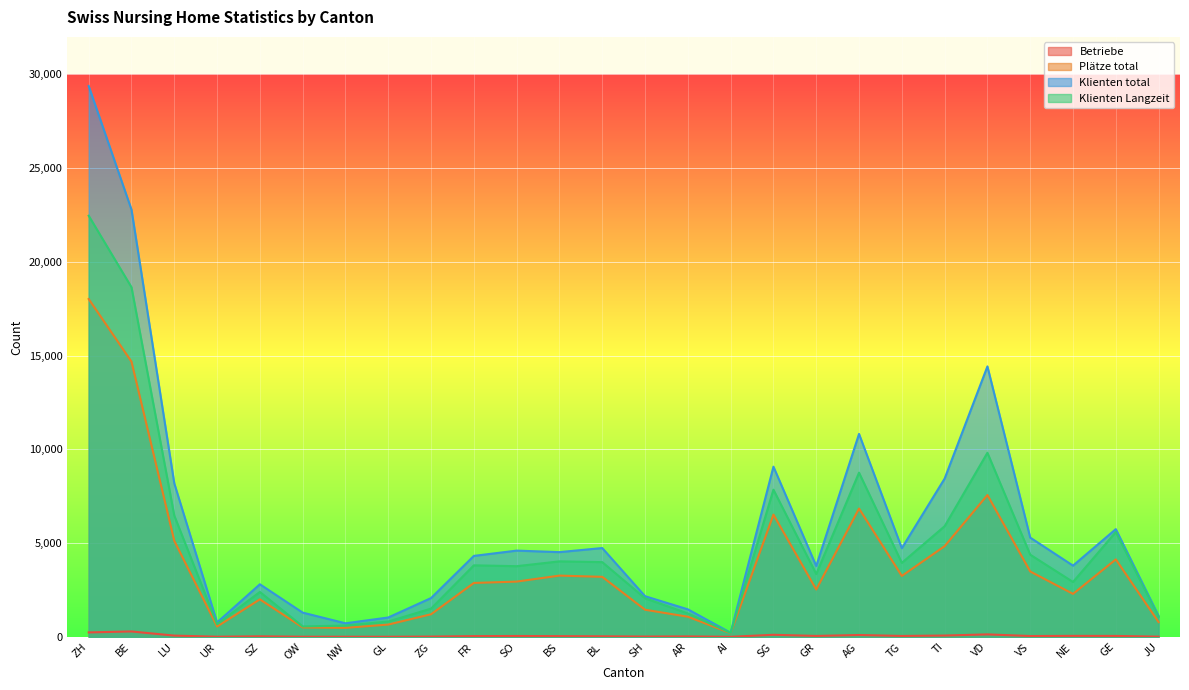

Between BE and VD, which series saw the biggest shift?

Klienten Langzeit